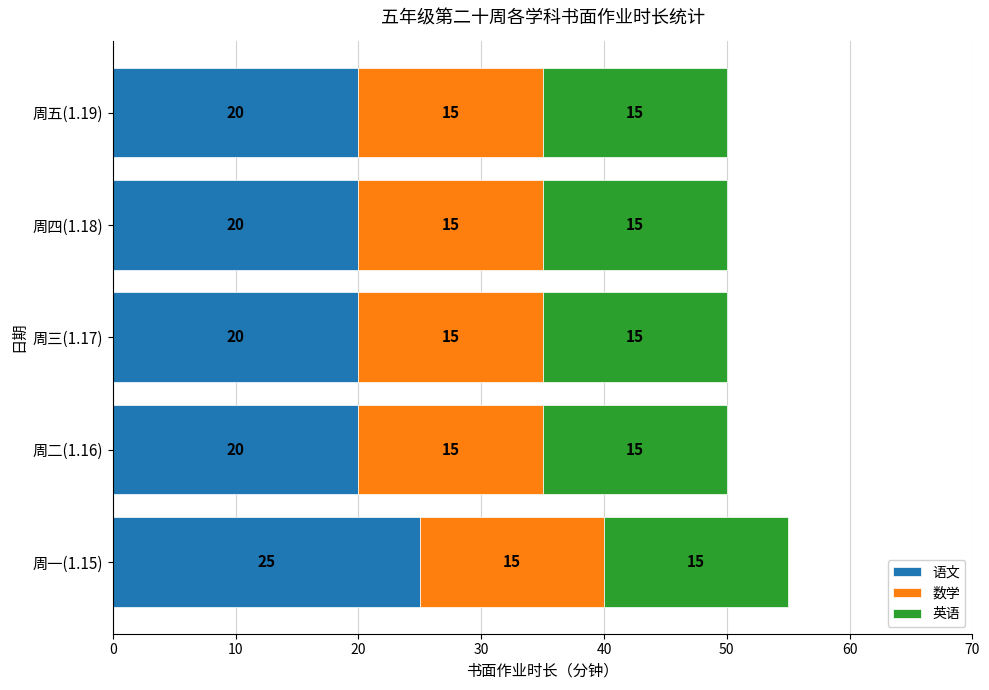

The 语文 series shows 29 at 周二(1.16). True or false?

False